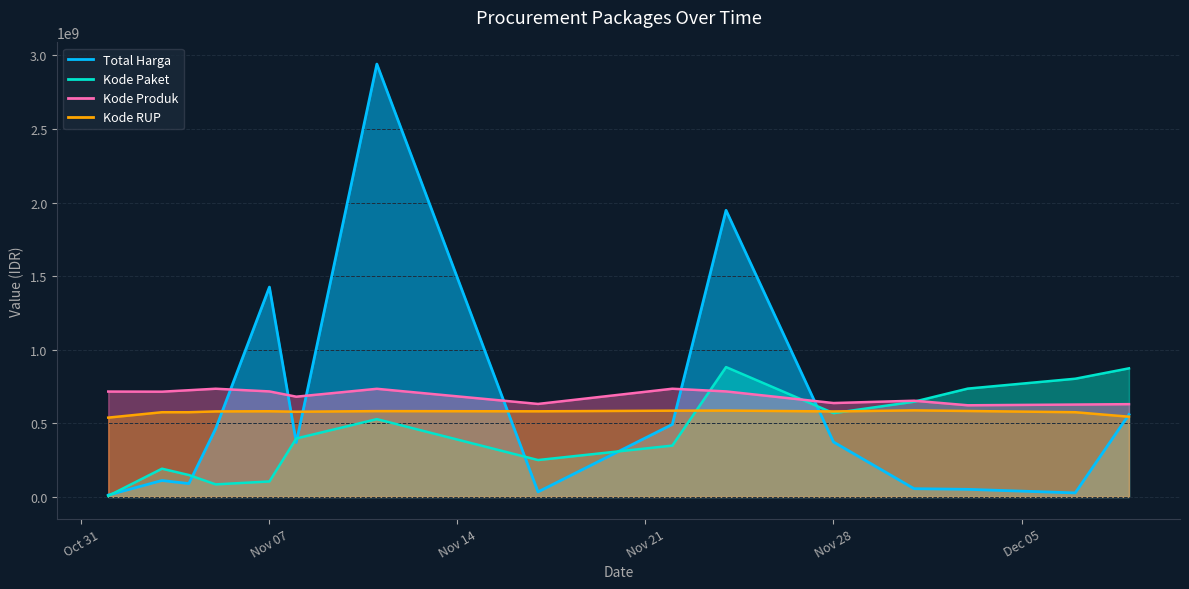

What is the minimum value for Total Harga?

12787500.0